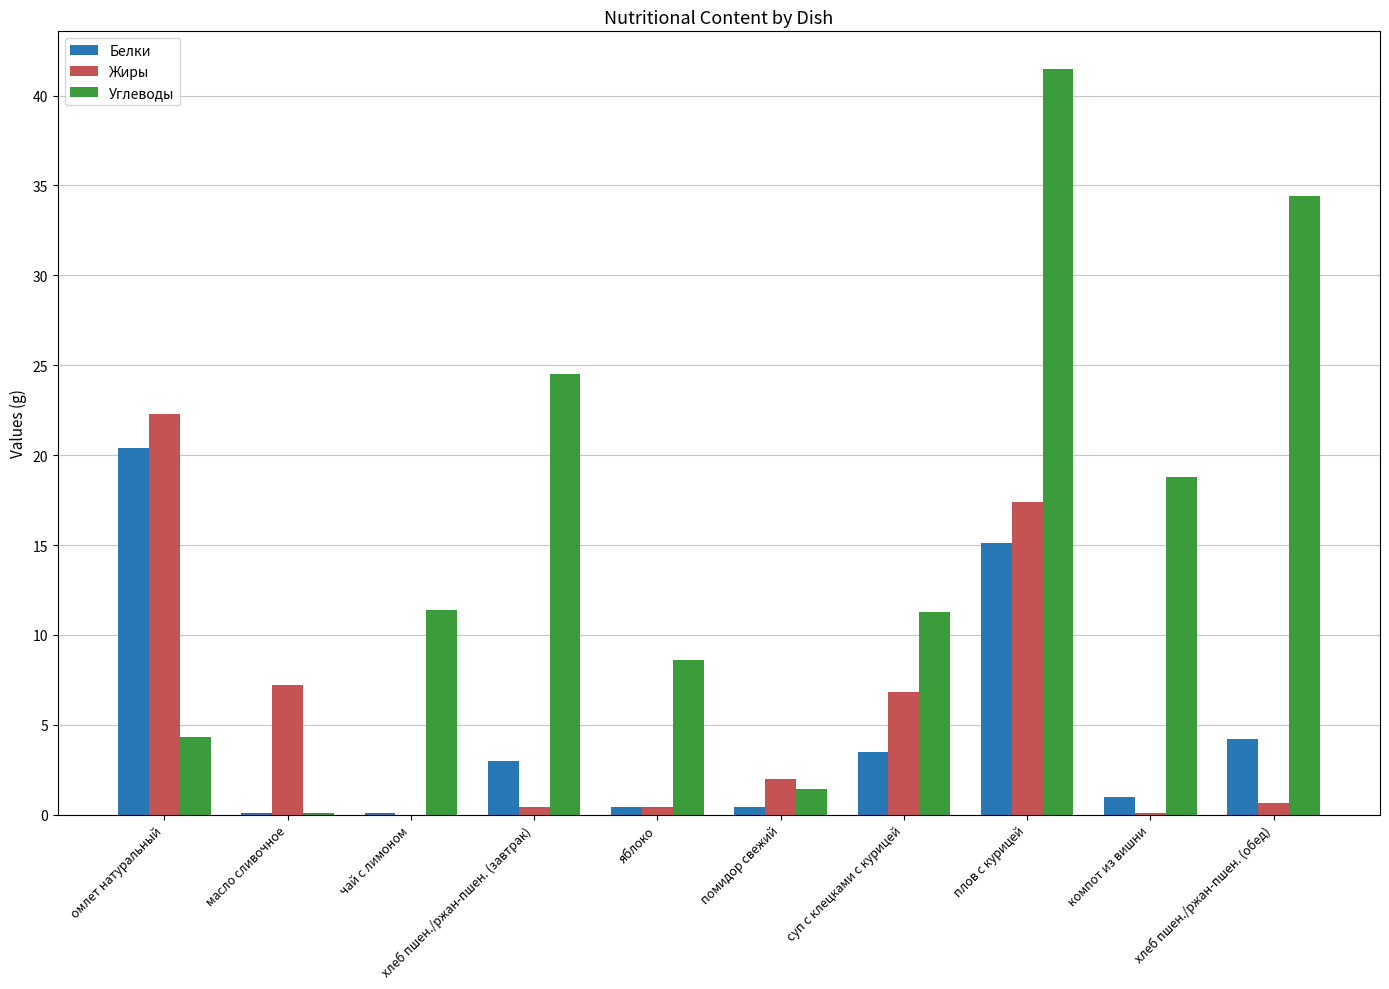

What value does the Жиры series have at хлеб пшен./ржан-пшен. (завтрак)?

0.5